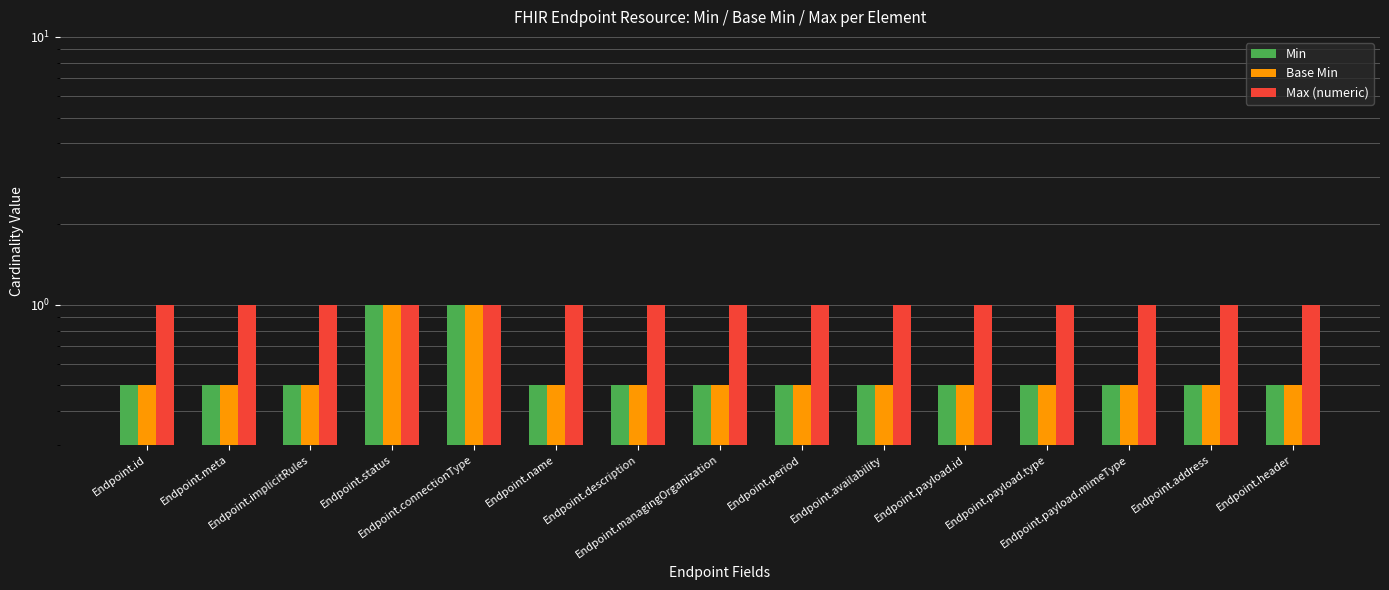

What is the difference between the Base Min values at Endpoint.status and Endpoint.managingOrganization?

0.5